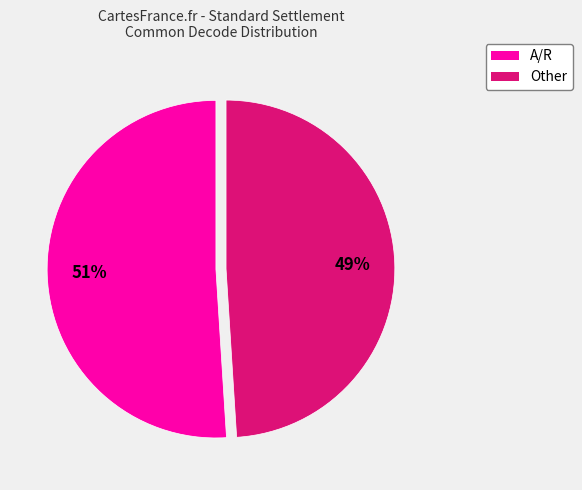

To the nearest percent, what is the average slice percentage?

50%